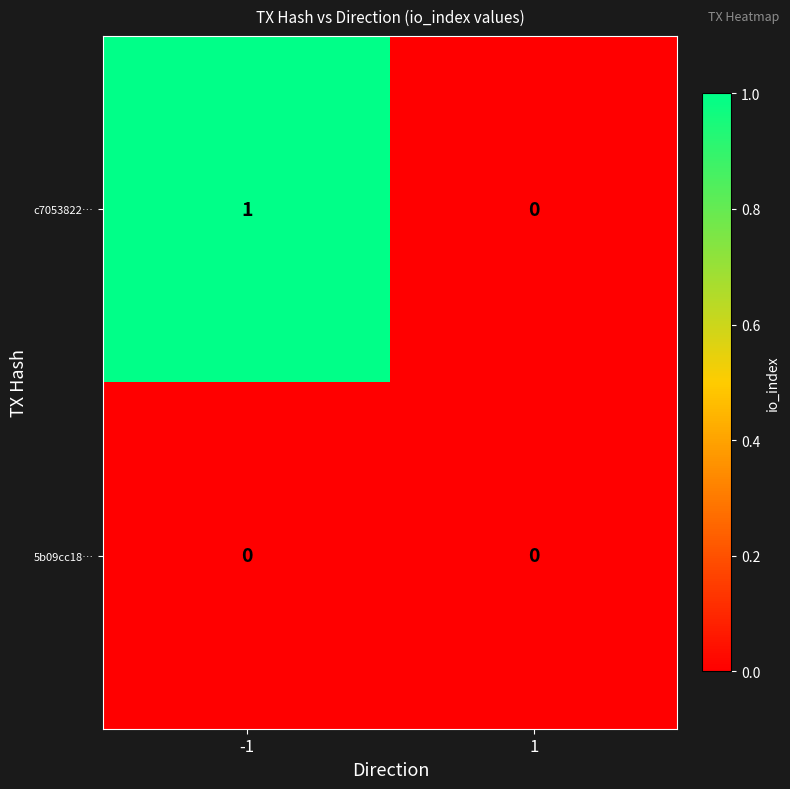

List the series in order of their overall mean, lowest first.

5b09cc18…, c7053822…